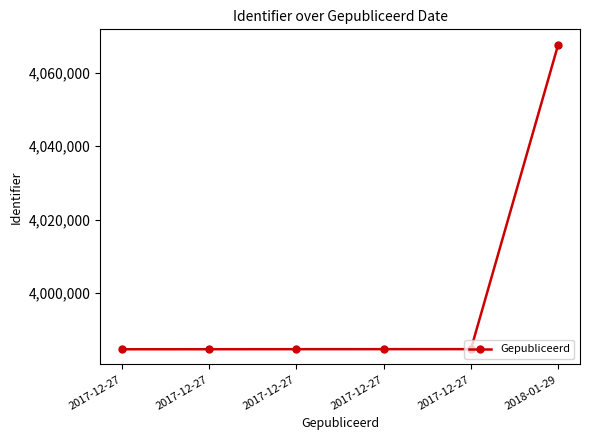

Count the number of categories in the chart.

6